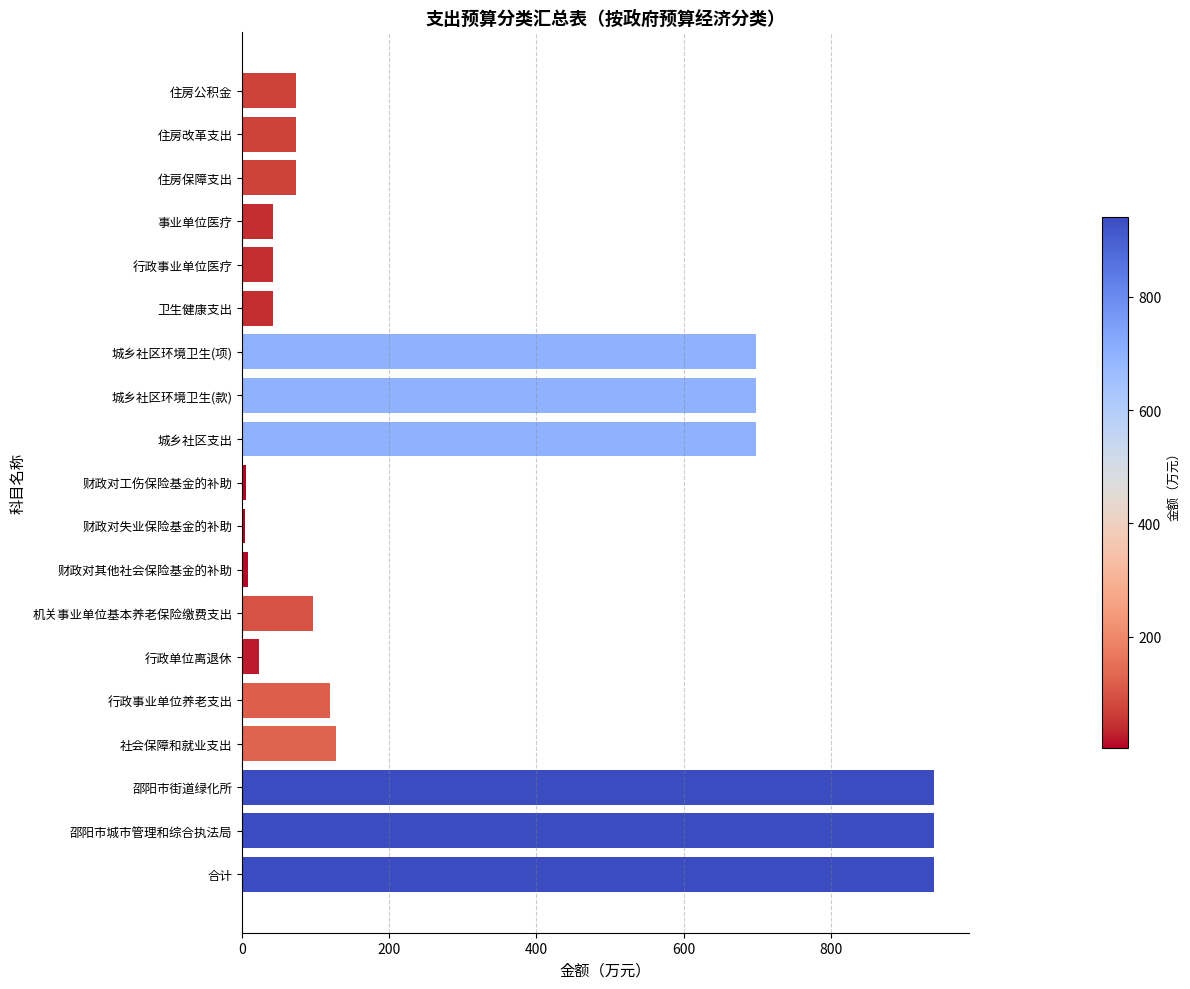

What is the greatest value displayed?

941.0